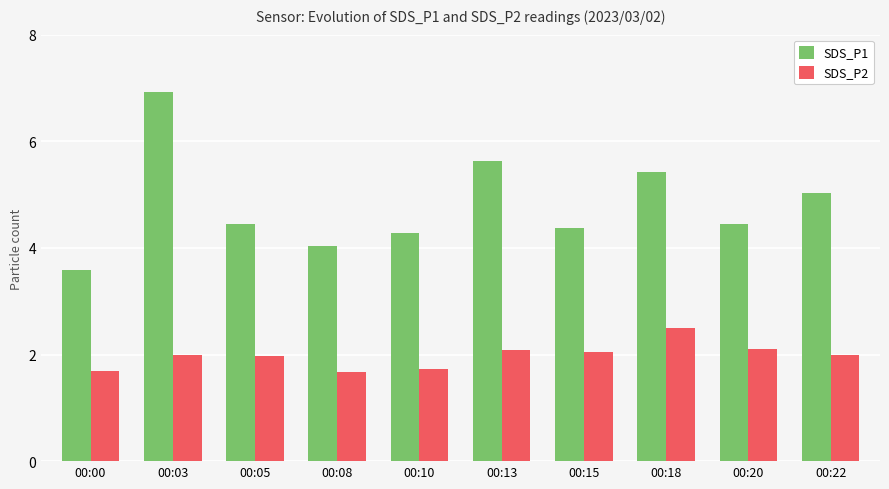

Rank the series by their average value, from highest to lowest.

SDS_P1, SDS_P2